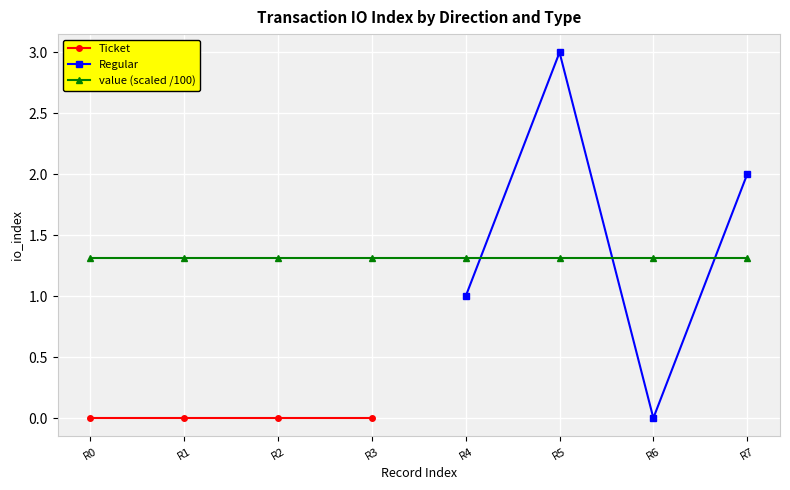

The value of Regular at R7 is 3. True or false?

False